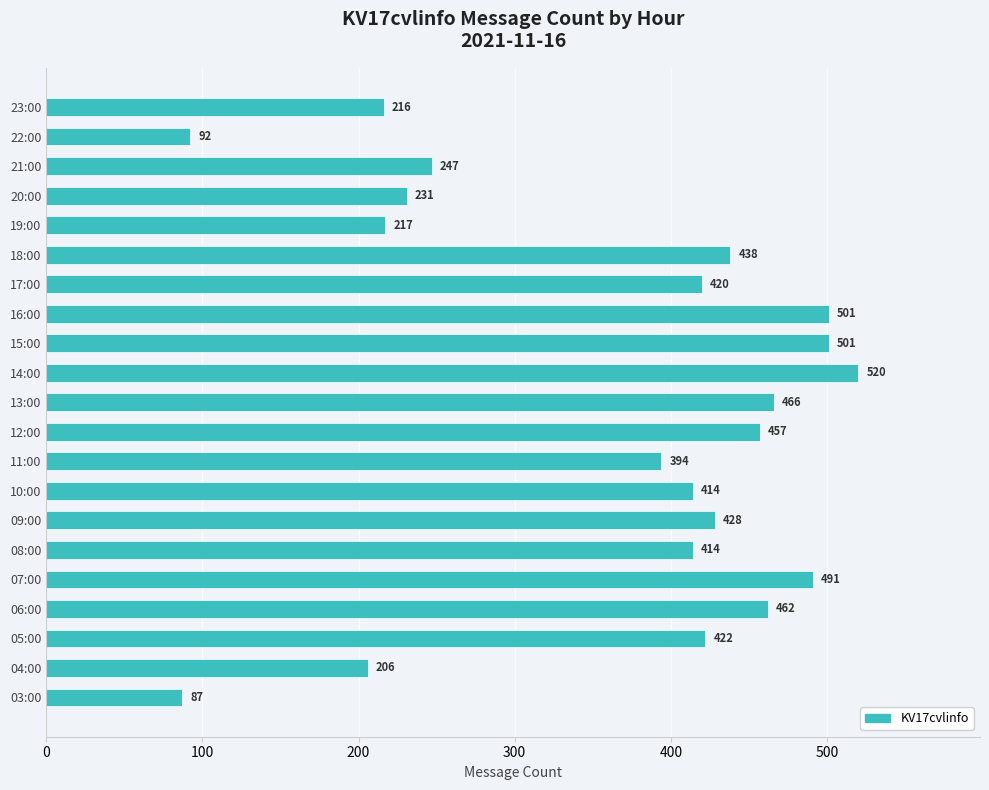

What is the greatest value displayed?

520